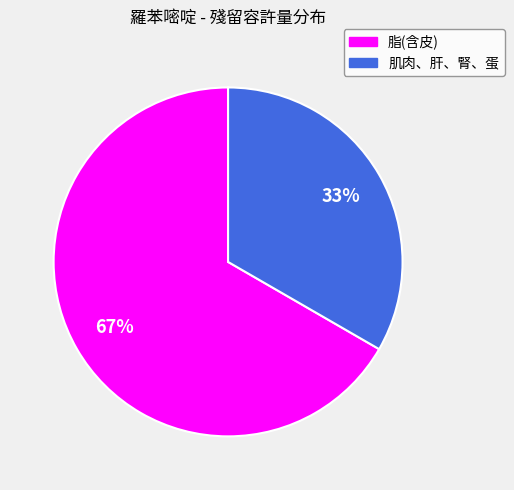

Do 肌肉、肝、腎、蛋 and 脂(含皮) together represent more than half of the pie?

Yes